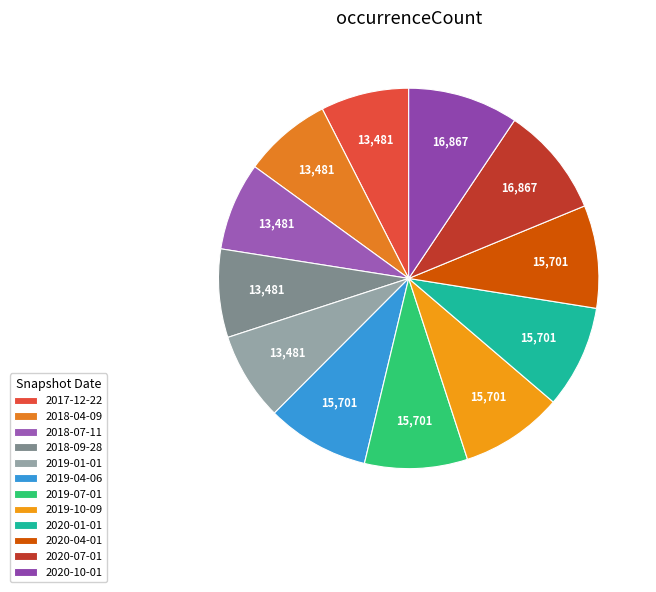

Does 2019-04-06 represent more than half of the total?

No